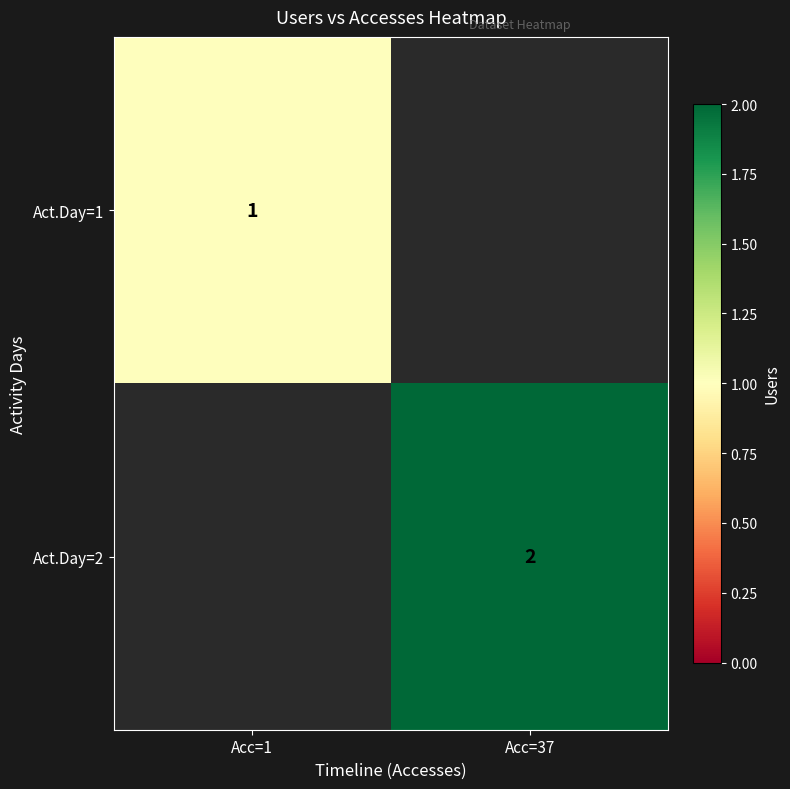

Is it true that Act.Day=1 equals 1 at Acc=1?

True